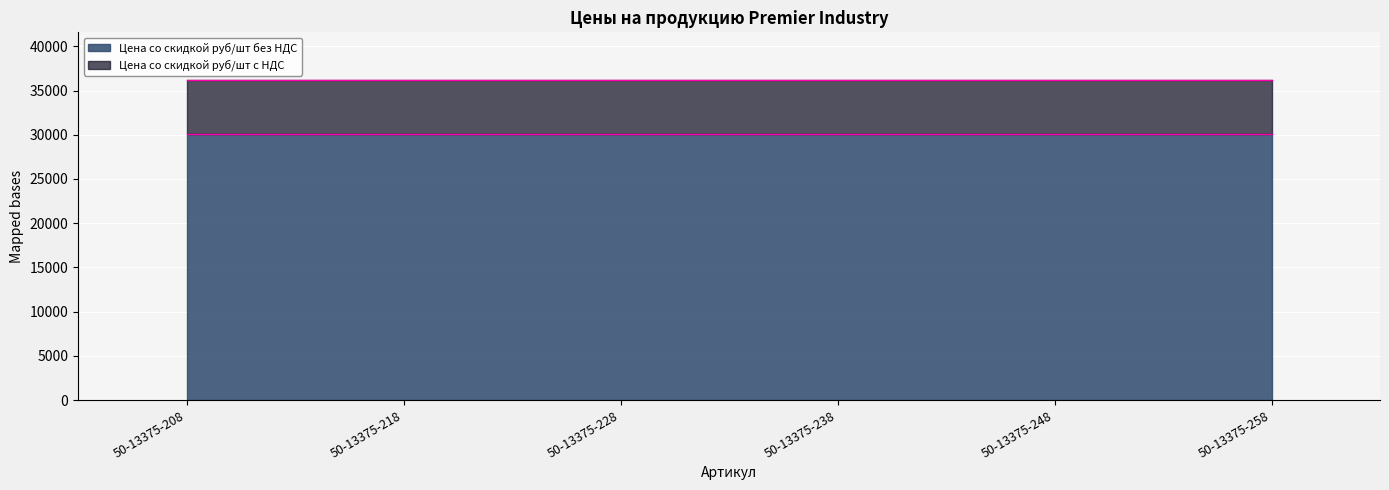

Which category has the highest value in the Цена со скидкой руб/шт без НДС series?

50-13375-208